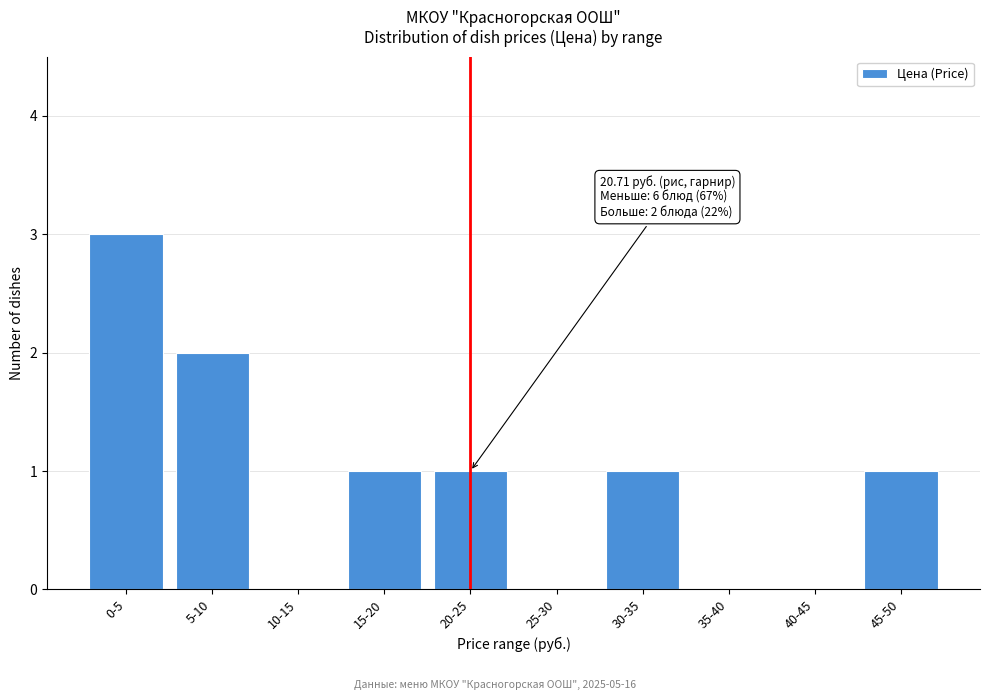

Reading left to right, what are all the values shown in this chart?

0-5=3	5-10=2	10-15=0	15-20=1	20-25=1	25-30=0	30-35=1	35-40=0	40-45=0	45-50=1